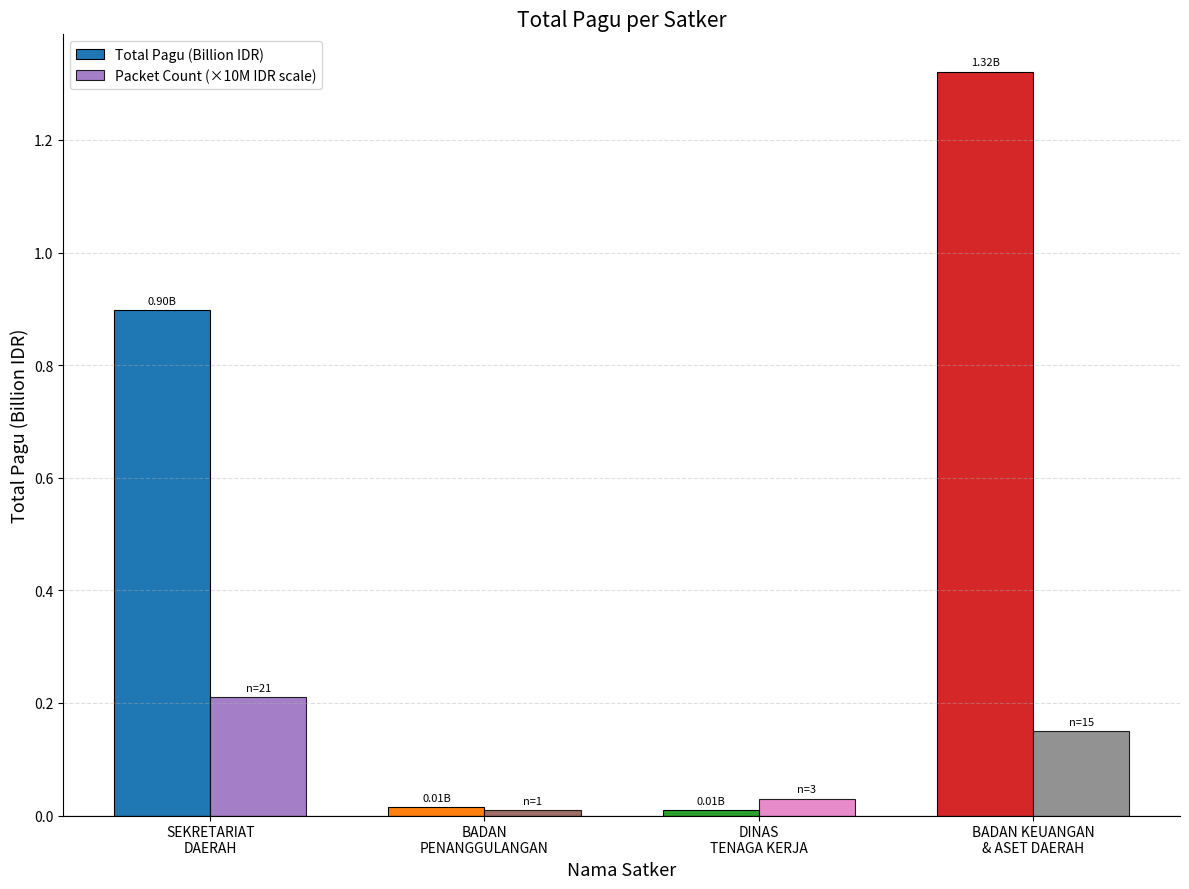

Rank the series by their average value, from highest to lowest.

Total Pagu (Billion IDR), Packet Count (×10M IDR scale)